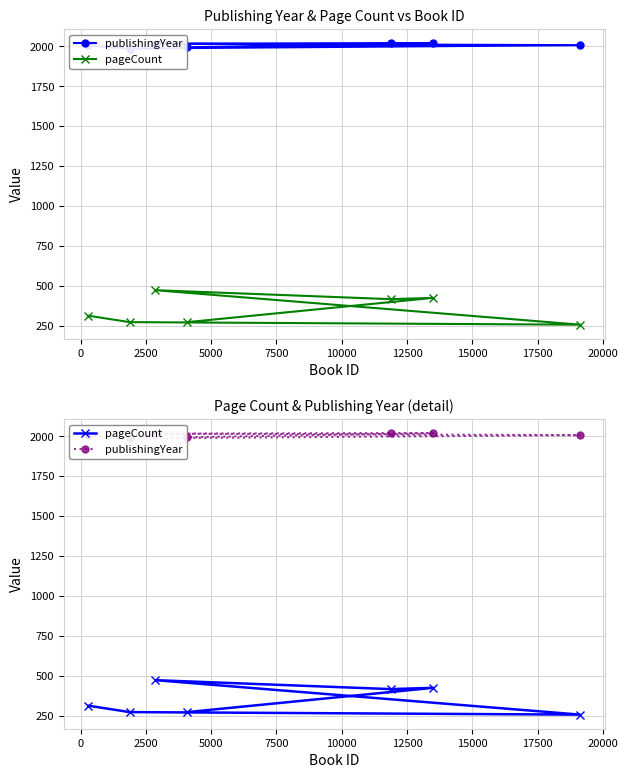

True or false: pageCount and publishingYear cross at least once.

False